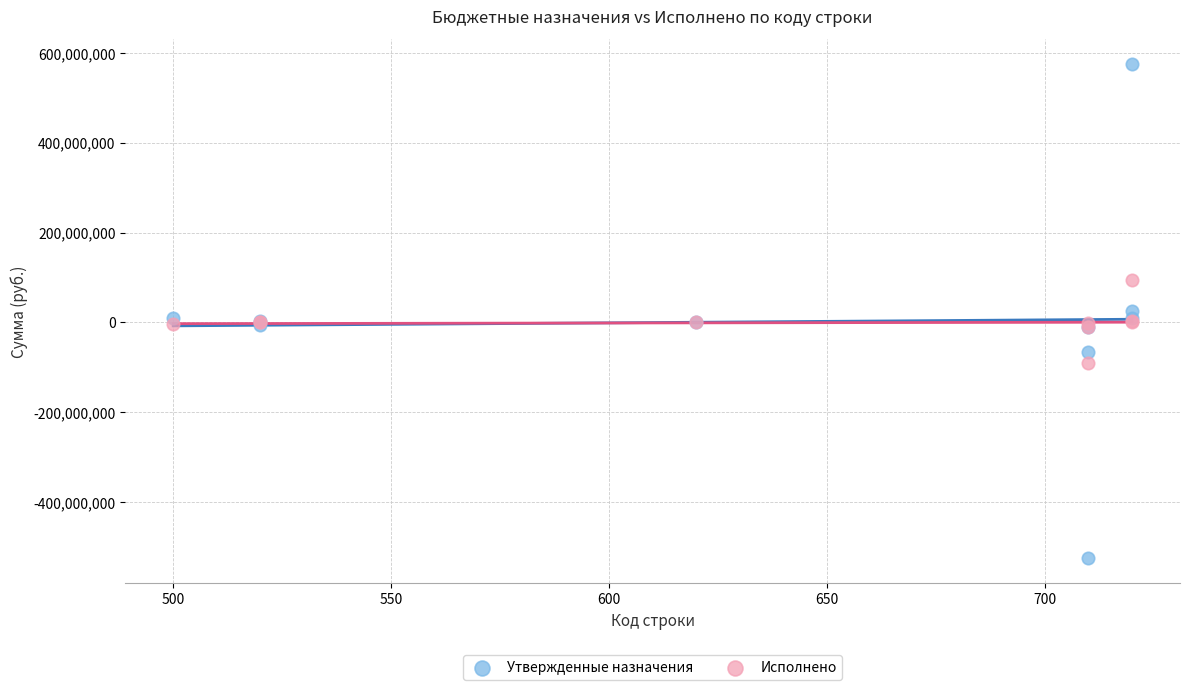

Which series contains the lowest Y value?

Утвержденные назначения